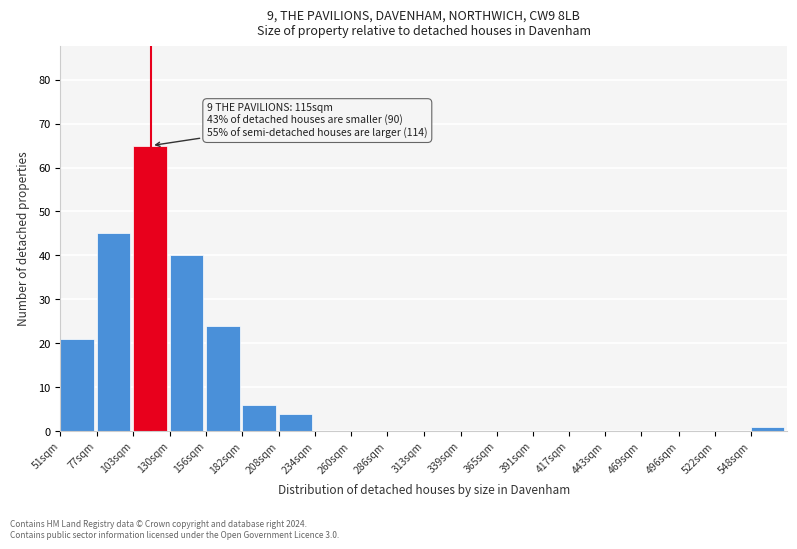

Reading right to left, what are all the values shown in this chart?

548sqm=1	522sqm=0	496sqm=0	469sqm=0	443sqm=0	417sqm=0	391sqm=0	365sqm=0	339sqm=0	313sqm=0	286sqm=0	260sqm=0	234sqm=0	208sqm=4	182sqm=6	156sqm=24	130sqm=40	103sqm=65	77sqm=45	51sqm=21